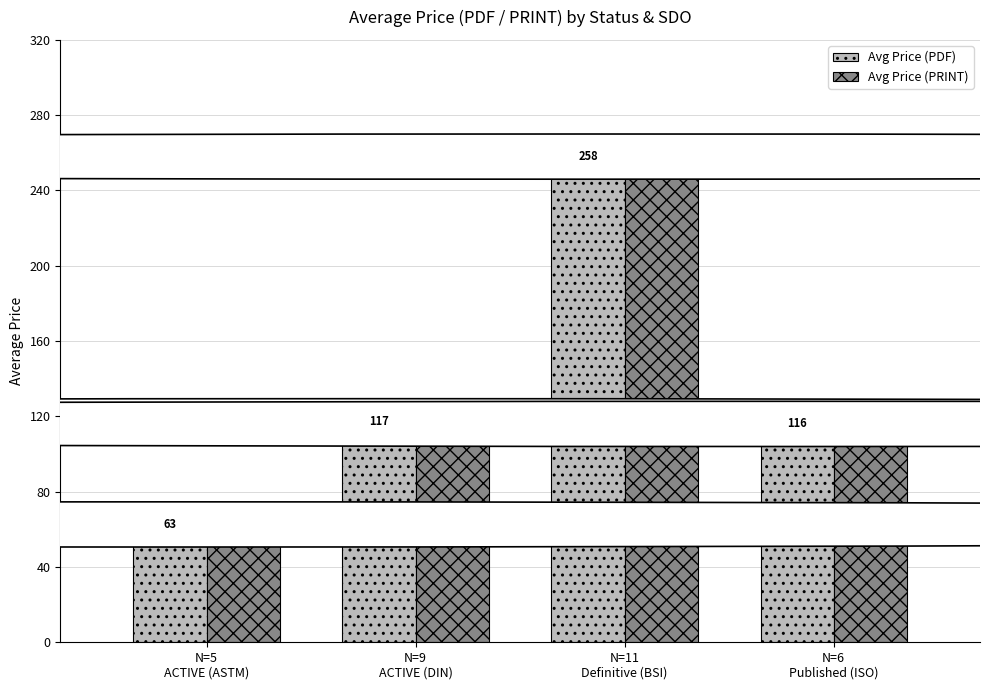

What is the smallest value displayed?

62.6